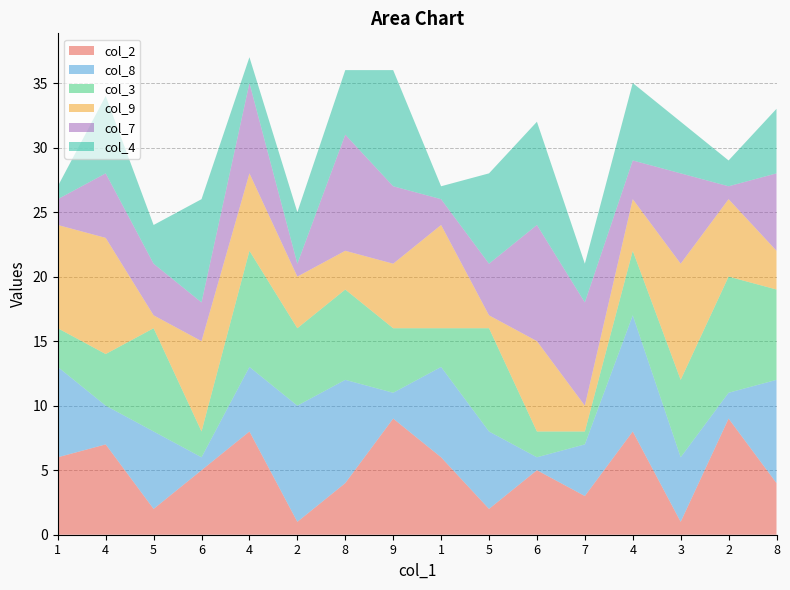

Reading right to left, transcribe all the data shown in this chart.

col_2: 4	9	1	8	3	5	2	6	9	4	1	8	5	2	7	6
col_8: 8	2	5	9	4	1	6	7	2	8	9	5	1	6	3	7
col_3: 7	9	6	5	1	2	8	3	5	7	6	9	2	8	4	3
col_9: 3	6	9	4	2	7	1	8	5	3	4	6	7	1	9	8
col_7: 6	1	7	3	8	9	4	2	6	9	1	7	3	4	5	2
col_4: 5	2	4	6	3	8	7	1	9	5	4	2	8	3	6	1